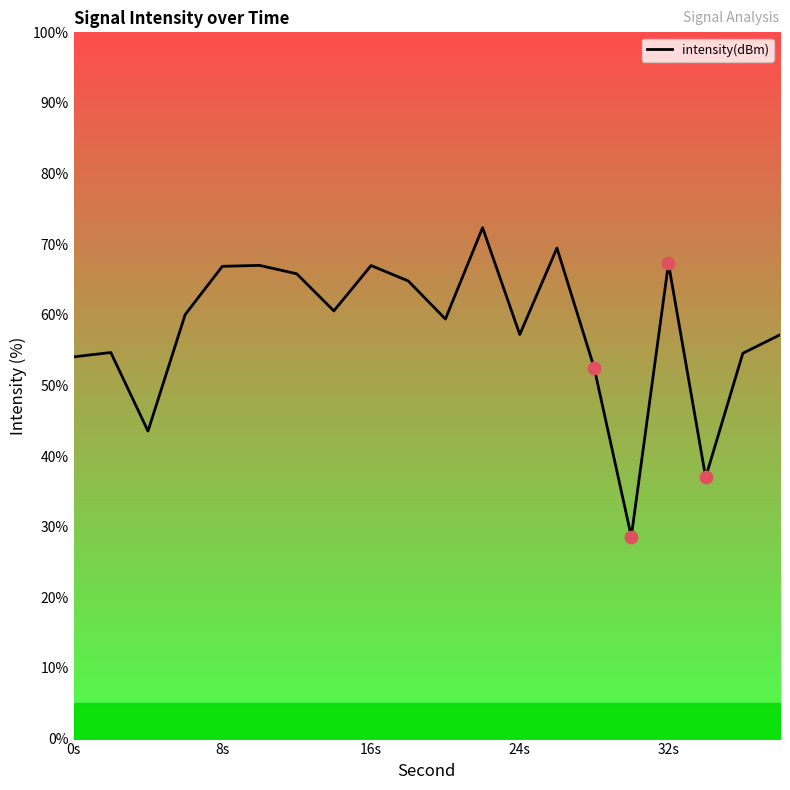

What is the difference between the maximum and minimum values?

43.7